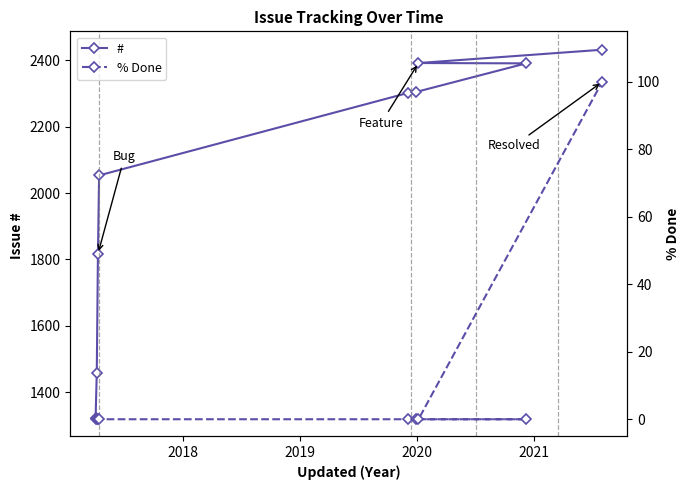

True or false: # has more than 0 interior local peaks.

False